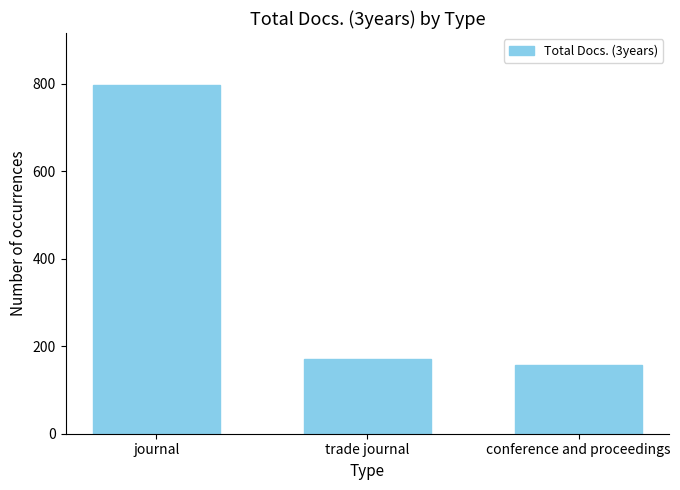

Rank the categories by value from lowest to highest.

conference and proceedings, trade journal, journal